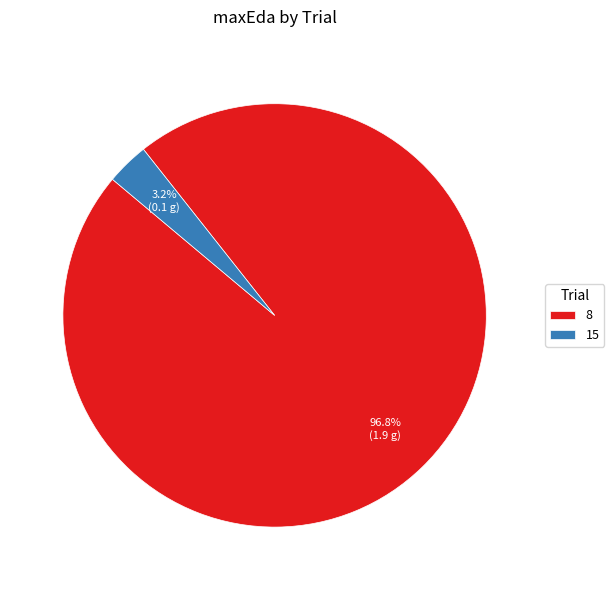

Count the number of slices in the pie.

2